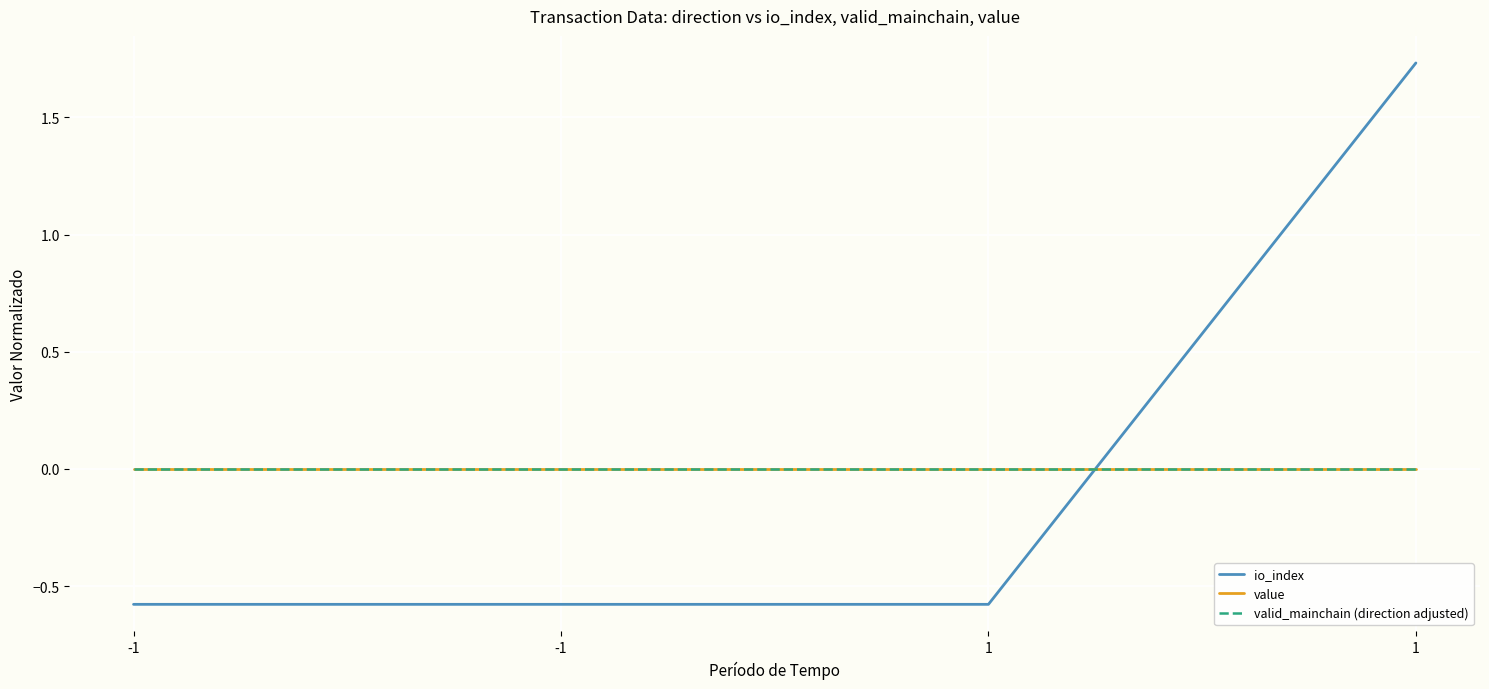

Does the chart display data point markers on the line(s)?

No